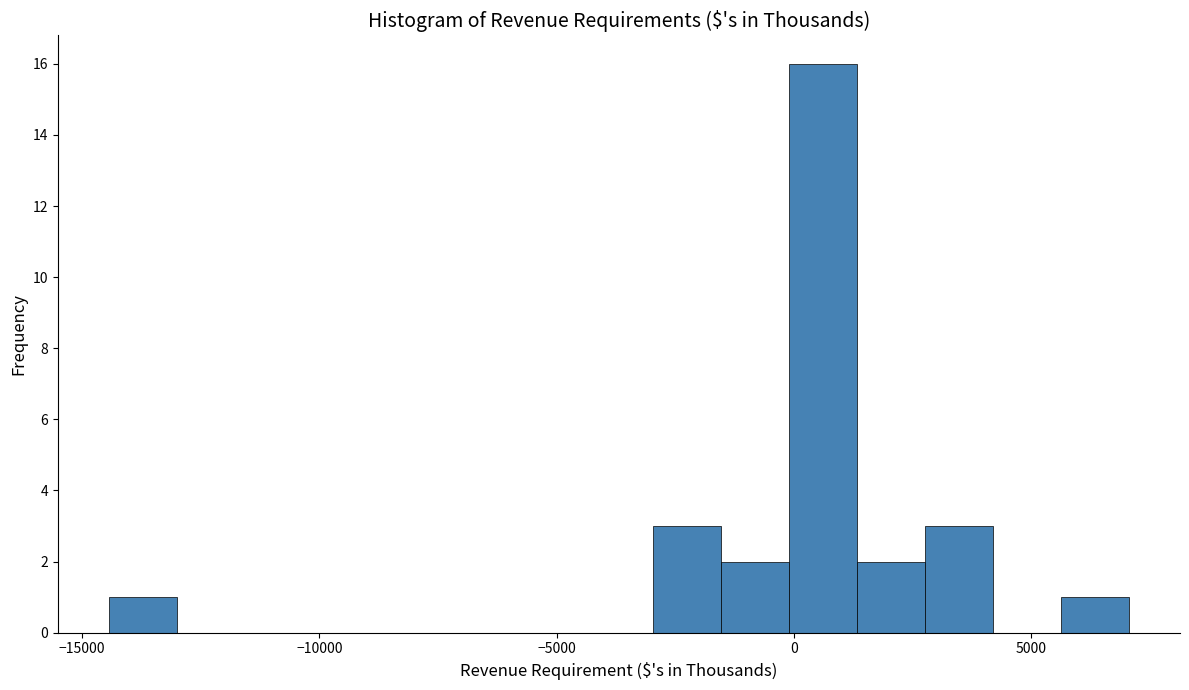

Around what value on the x-axis is the tallest bar? Give the approximate position of its centre, as read against the axis.

500